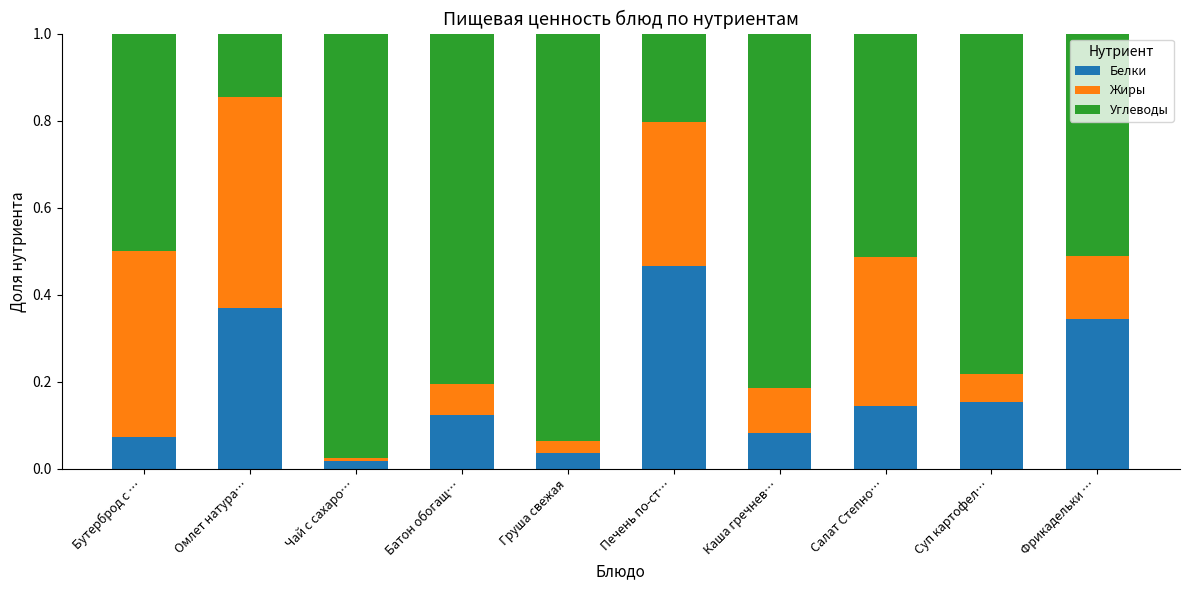

The Белки series shows 0.5 at Омлет натура…. True or false?

False